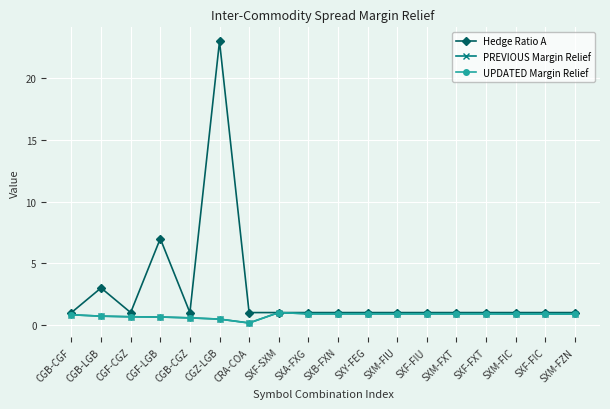

Which series has the largest range (max minus min)?

Hedge Ratio A